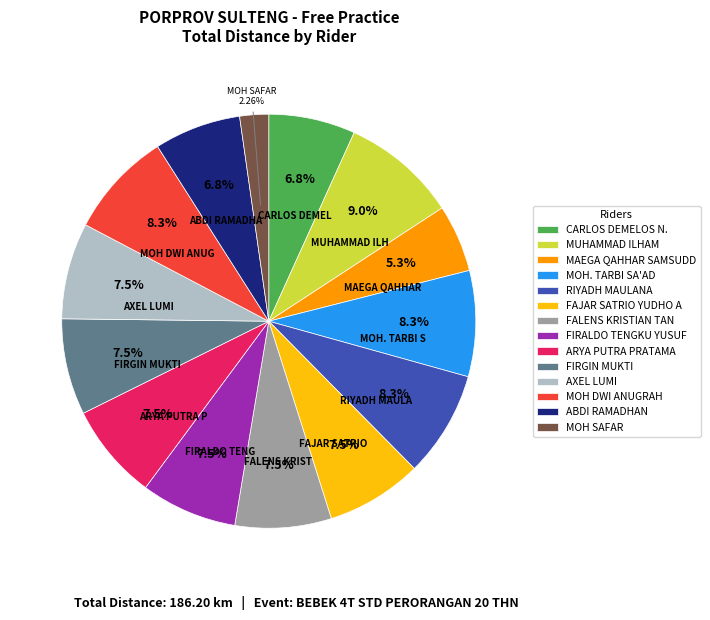

Is there a majority slice in this chart?

No